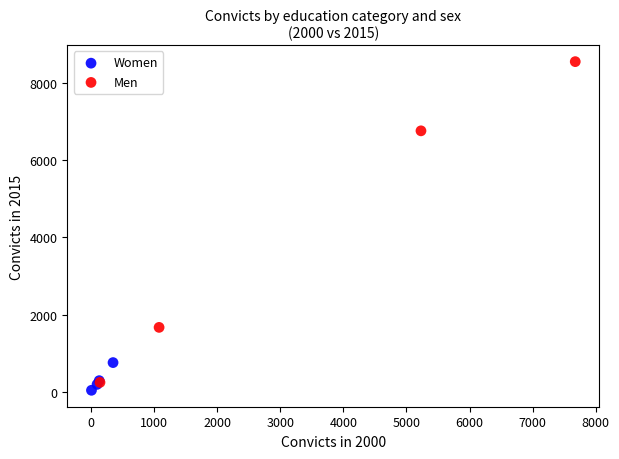

Which series has the widest spread of Y values?

Men